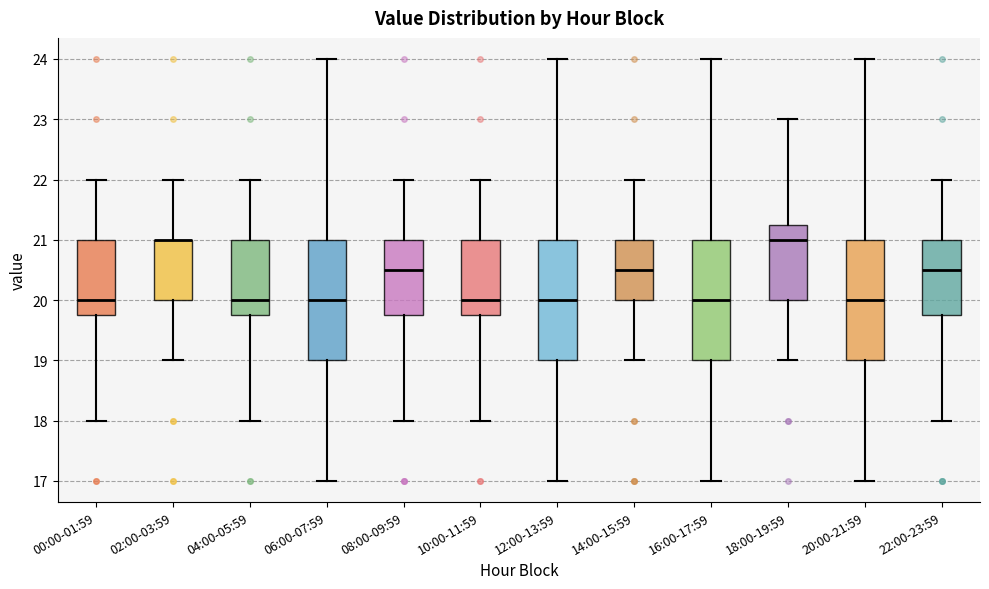

Reading left to right, transcribe this box plot: for each box, give where its median line is, the range the box spans, and where its two whiskers end, as read against the y-axis. The values are not printed on the chart, so give them approximately, as read against the axis.

00:00-01:59: median 20.0, box 19.8 to 21.0, whiskers 18.0 to 22.0
02:00-03:59: median 21.0 (drawn on the box's upper edge), box 20.0 to 21.0, whiskers 19.0 to 22.0
04:00-05:59: median 20.0, box 19.8 to 21.0, whiskers 18.0 to 22.0
06:00-07:59: median 20.0, box 19.0 to 21.0, whiskers 17.0 to 24.0
08:00-09:59: median 20.5, box 19.8 to 21.0, whiskers 18.0 to 22.0
10:00-11:59: median 20.0, box 19.8 to 21.0, whiskers 18.0 to 22.0
12:00-13:59: median 20.0, box 19.0 to 21.0, whiskers 17.0 to 24.0
14:00-15:59: median 20.5, box 20.0 to 21.0, whiskers 19.0 to 22.0
16:00-17:59: median 20.0, box 19.0 to 21.0, whiskers 17.0 to 24.0
18:00-19:59: median 21.0, box 20.0 to 21.3, whiskers 19.0 to 23.0
20:00-21:59: median 20.0, box 19.0 to 21.0, whiskers 17.0 to 24.0
22:00-23:59: median 20.5, box 19.8 to 21.0, whiskers 18.0 to 22.0